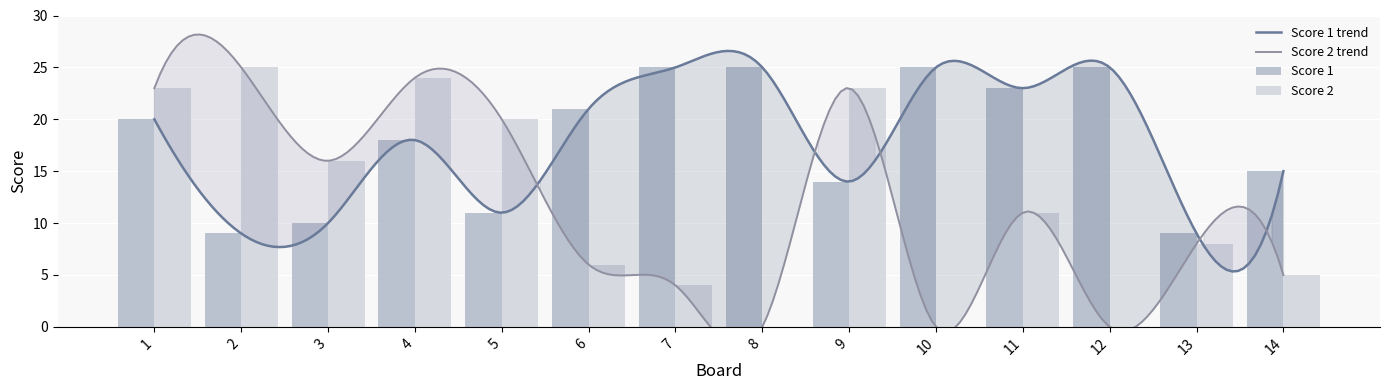

What is the minimum value for Score 1?

9